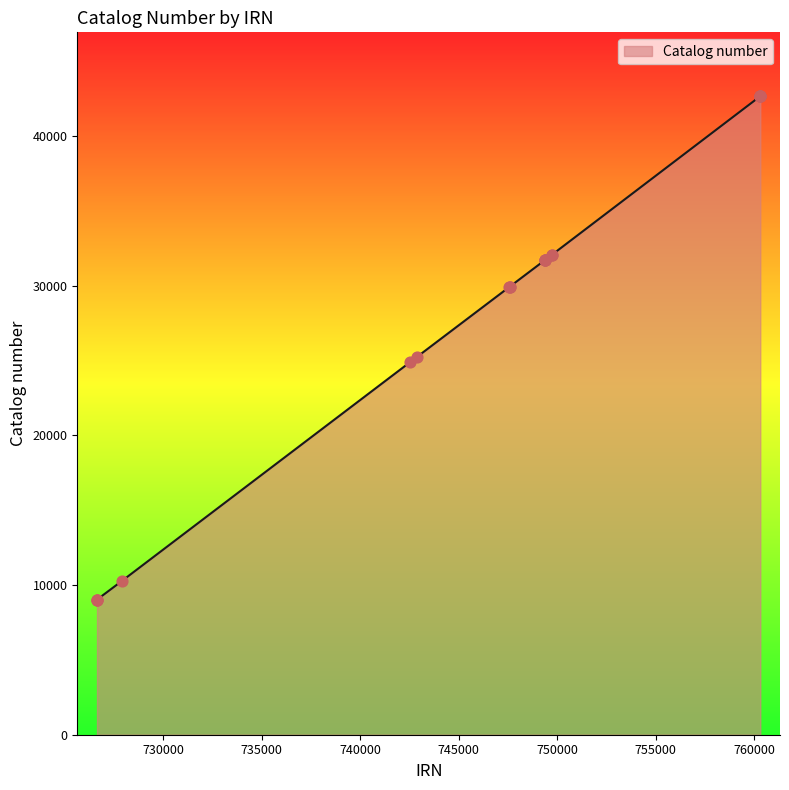

What is the difference between the maximum and minimum values?

33636